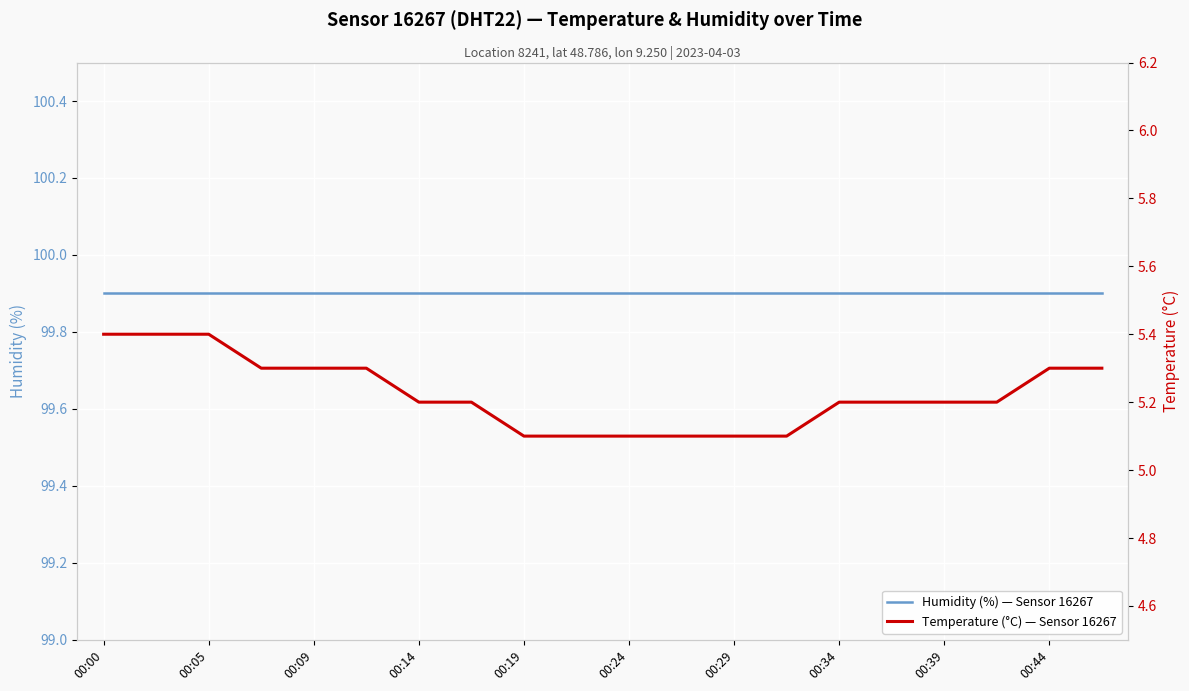

True or false: Temperature (°C) — Sensor 16267 and Humidity (%) — Sensor 16267 cross at least once.

False